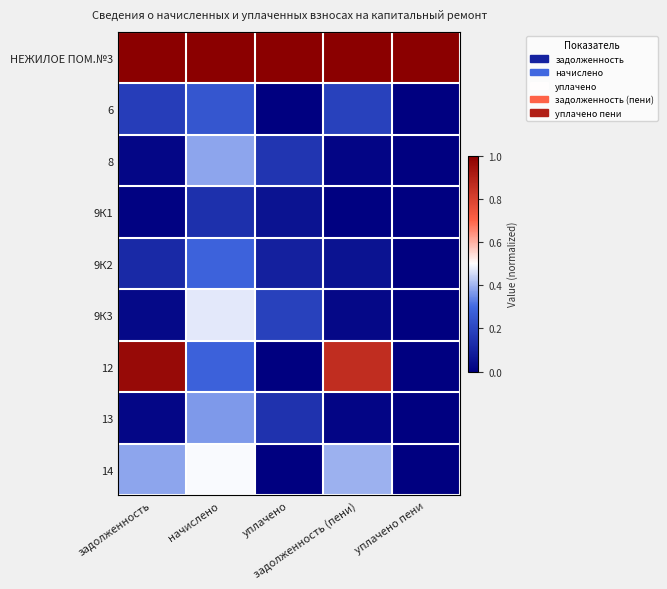

What is the difference between the highest and lowest values at уплачено?

1.0